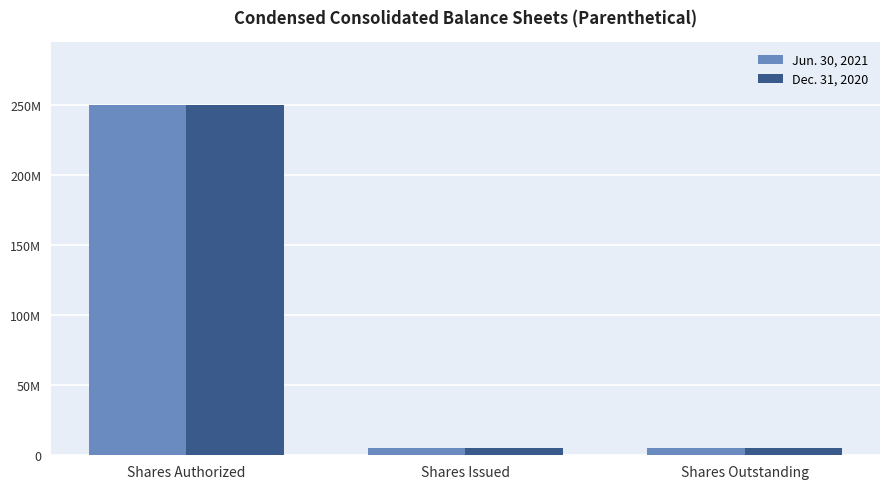

Where is Jun. 30, 2021 nearest to the value 127475062?

Shares Issued